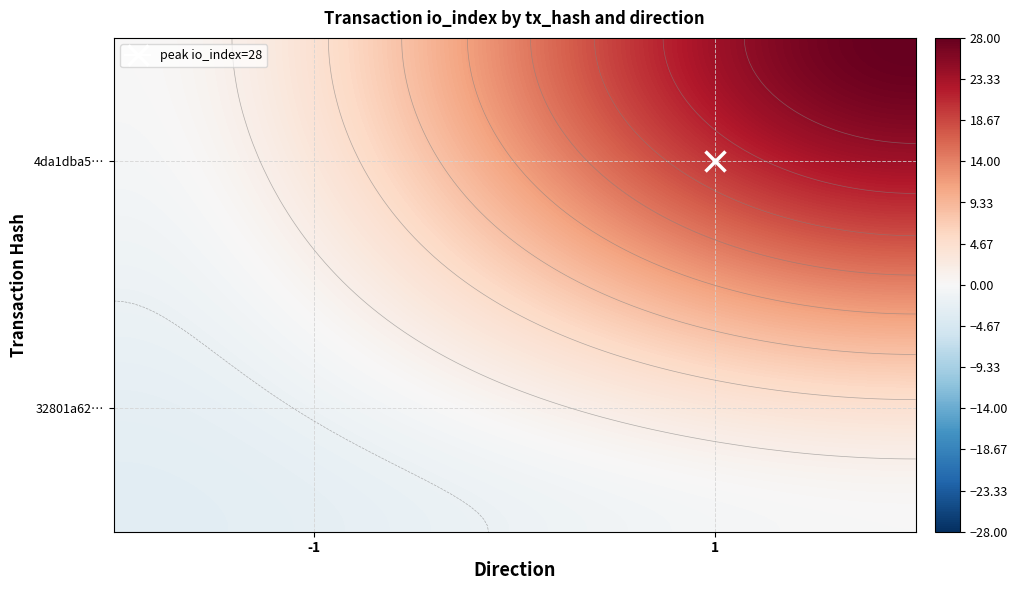

The value of 32801a62d2a503a13eef4721644422fab44bb61 at io_index is 1. True or false?

False